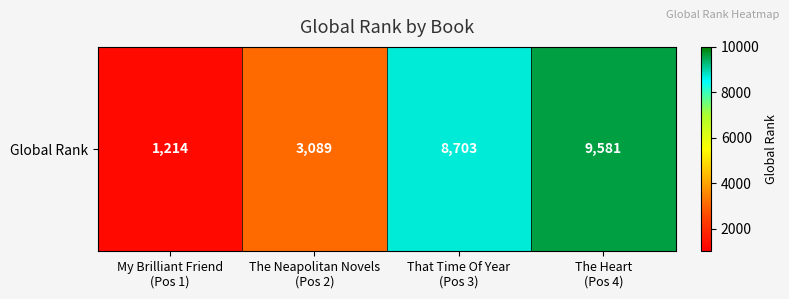

List the labels in order of value, largest first.

The Heart
(Pos 4), That Time Of Year
(Pos 3), The Neapolitan Novels
(Pos 2), My Brilliant Friend
(Pos 1)